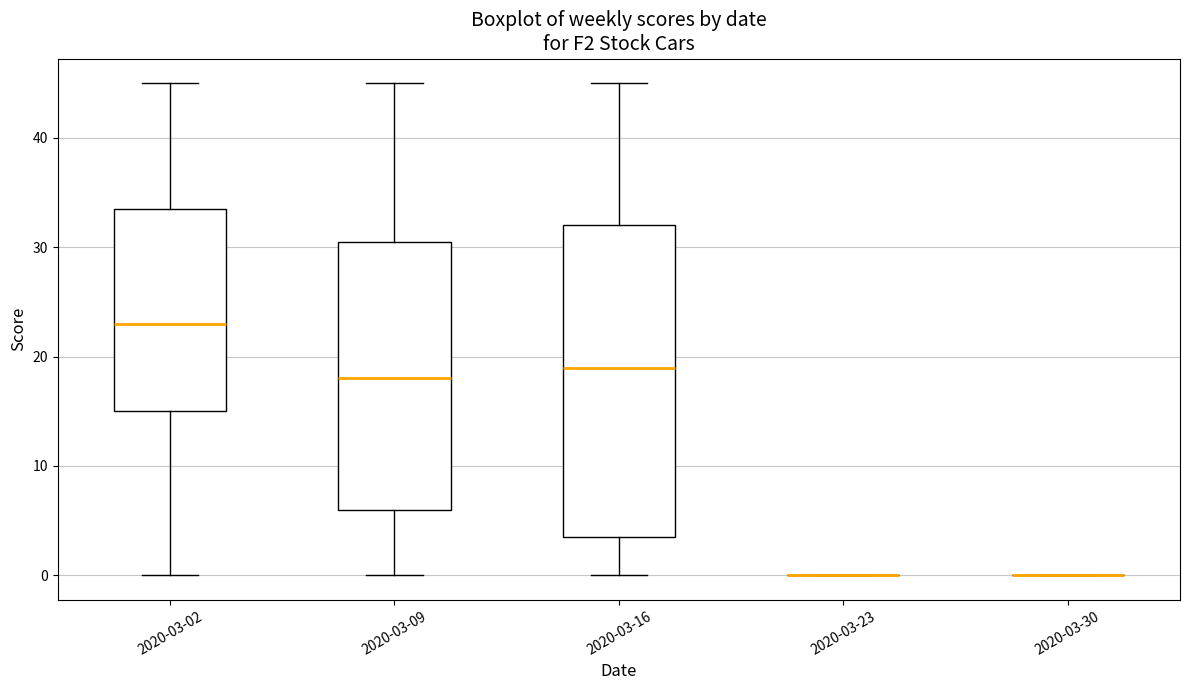

Reading left to right, transcribe this box plot: for each box, give where its median line is, the range the box spans, and where its two whiskers end, as read against the y-axis. The values are not printed on the chart, so give them approximately, as read against the axis.

2020-03-02: median 23, box 15 to 34, whiskers 0 to 45
2020-03-09: median 18, box 6 to 31, whiskers 0 to 45
2020-03-16: median 19, box 4 to 32, whiskers 0 to 45
2020-03-23: box collapsed to a line at 0, whiskers 0 to 0
2020-03-30: box collapsed to a line at 0, whiskers 0 to 0